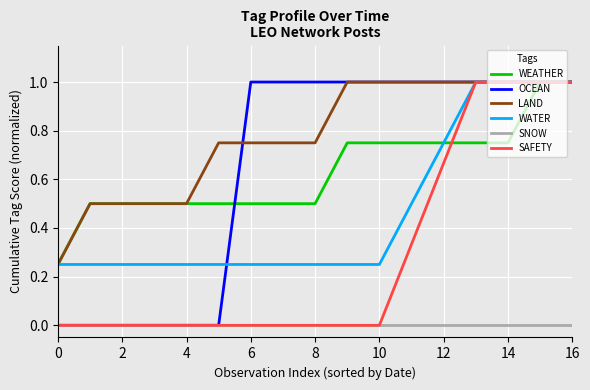

Which series has the largest total across all categories?

LAND